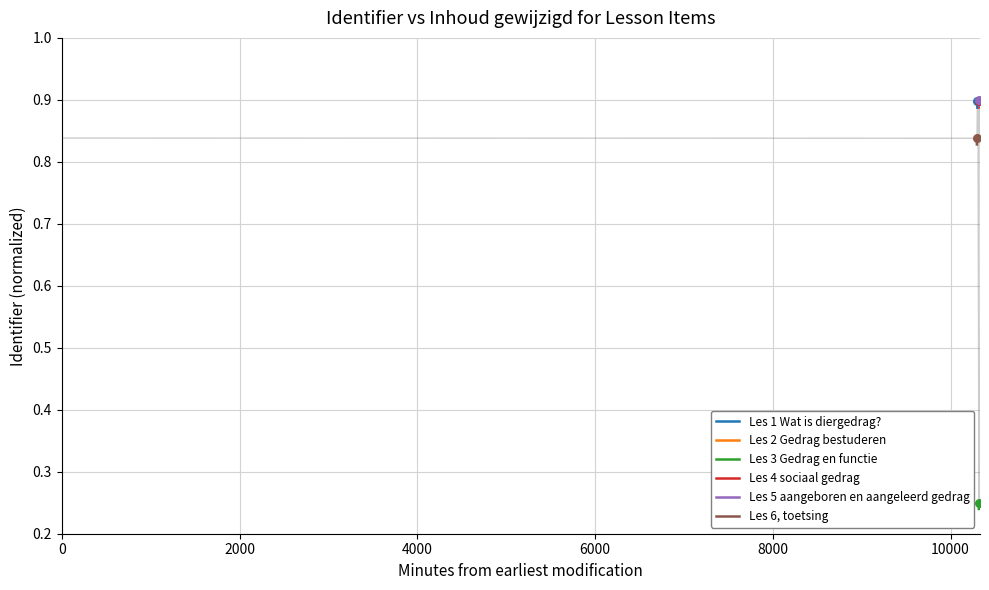

At how many categories does at least one series exceed 0?

3